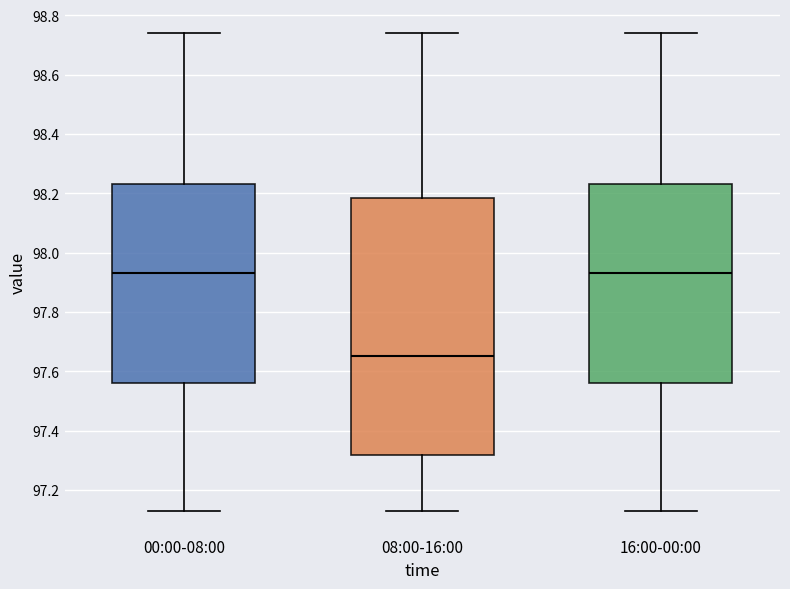

Reading left to right, transcribe this box plot: for each box, give where its median line is, the range the box spans, and where its two whiskers end, as read against the y-axis. The values are not printed on the chart, so give them approximately, as read against the axis.

00:00-08:00: median 97.94, box 97.56 to 98.24, whiskers 97.14 to 98.74
08:00-16:00: median 97.66, box 97.32 to 98.18, whiskers 97.14 to 98.74
16:00-00:00: median 97.94, box 97.56 to 98.24, whiskers 97.14 to 98.74